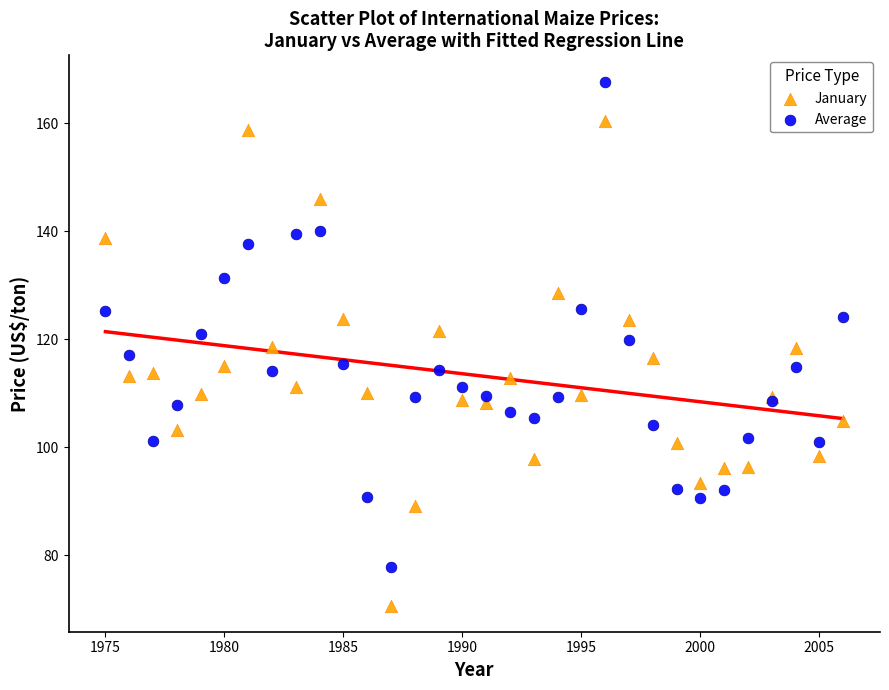

Which series contains the lowest Y value?

January